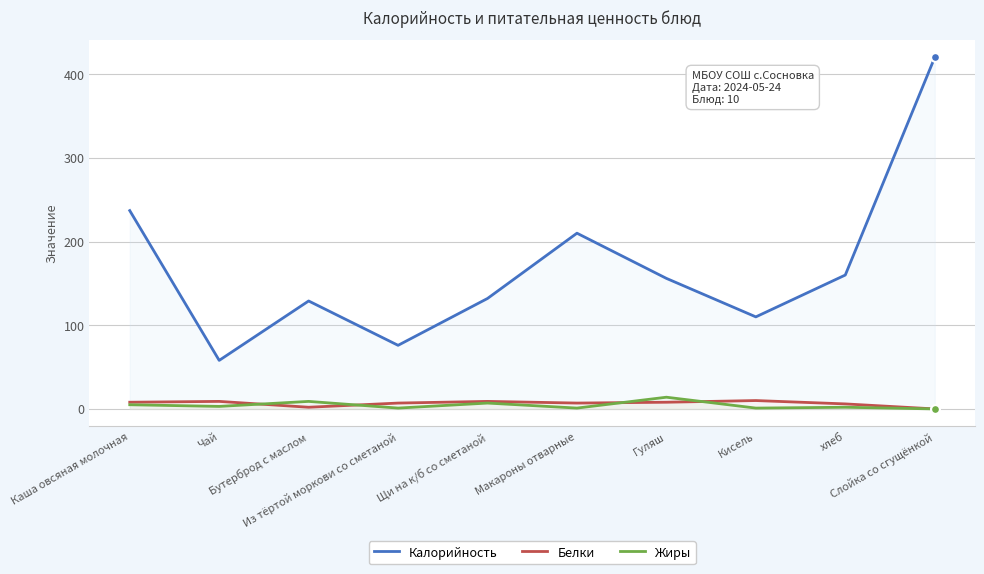

Which series reaches the minimum Y coordinate?

Белки